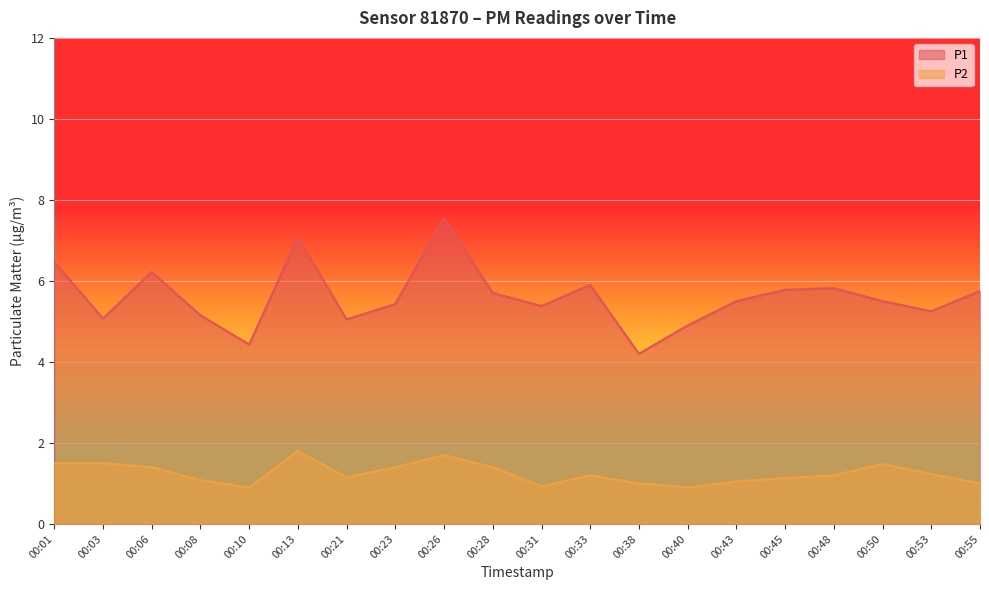

What is the difference between the maximum and minimum values in the P2 series?

0.9